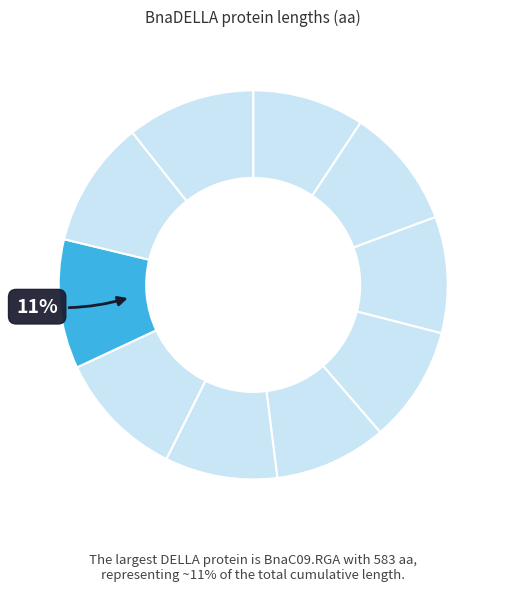

How many segments does this pie chart have?

10